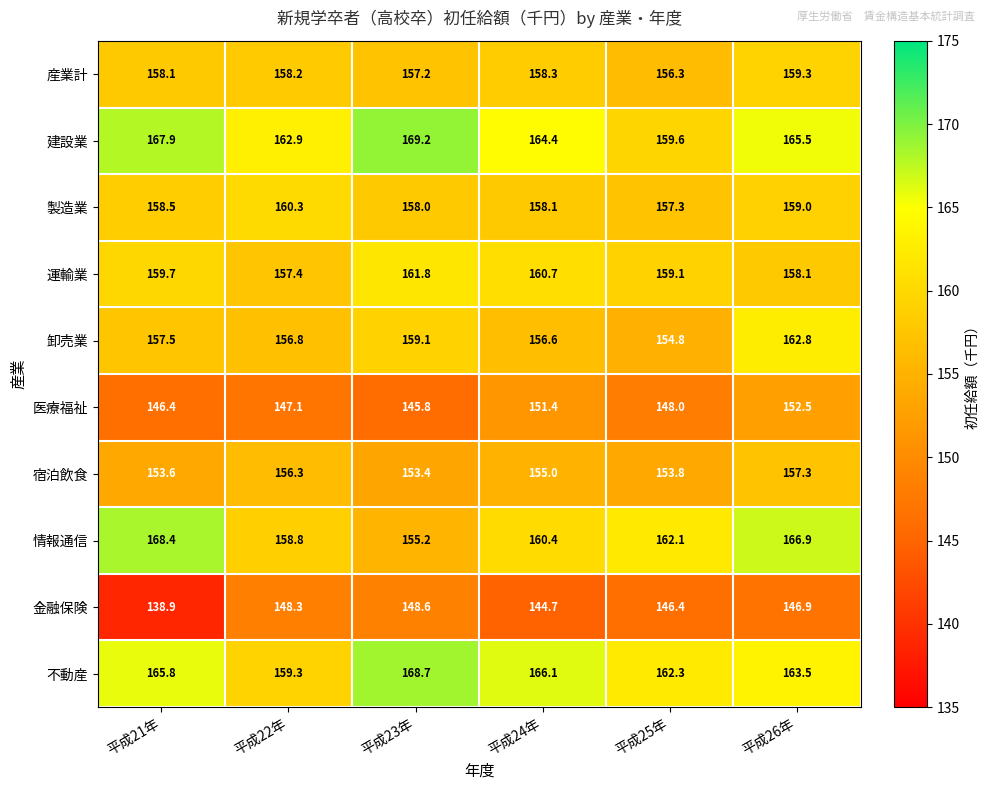

Rank the series at 平成22年 from lowest to highest value.

医療福祉, 金融保険, 宿泊飲食, 卸売業, 運輸業, 産業計, 情報通信, 不動産, 製造業, 建設業